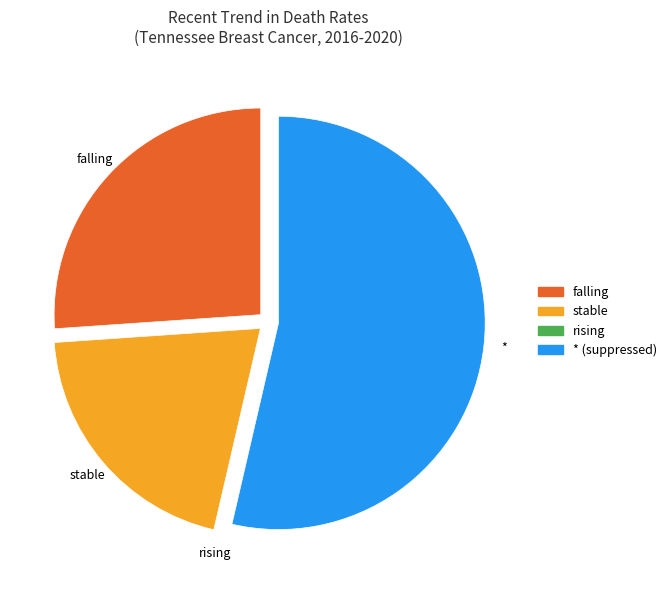

Do * and falling together represent more than half of the pie?

Yes